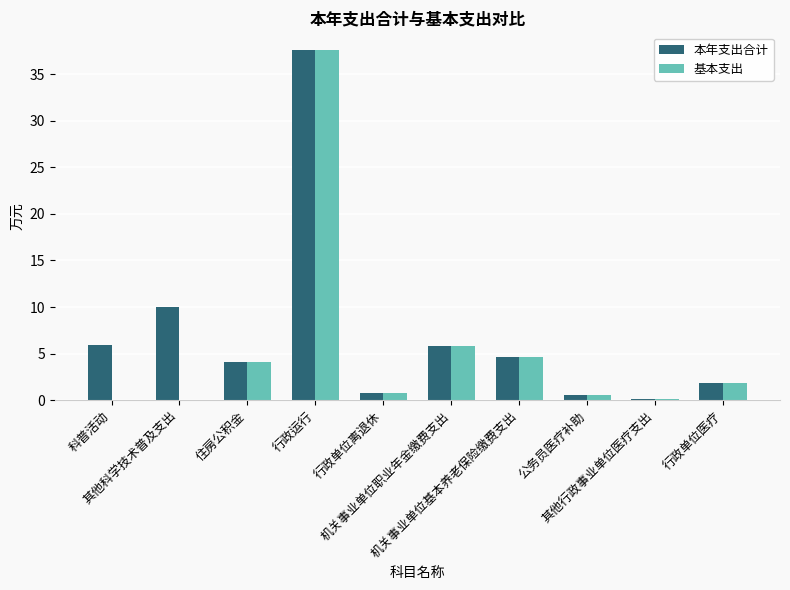

Which series has the largest total across all categories?

本年支出合计